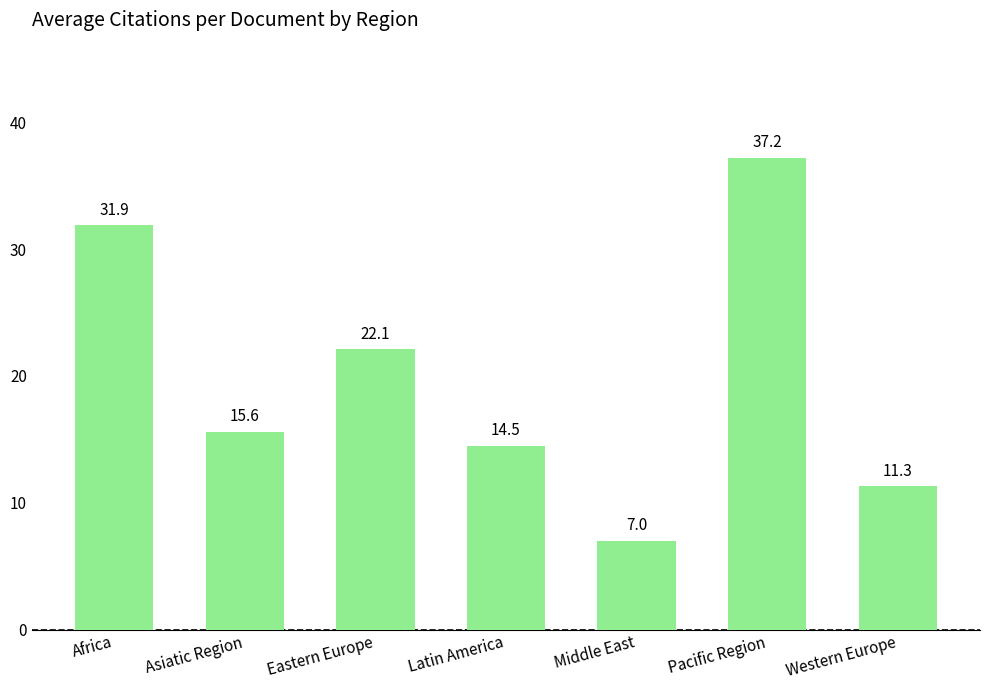

Where does the data first go above 15?

Africa